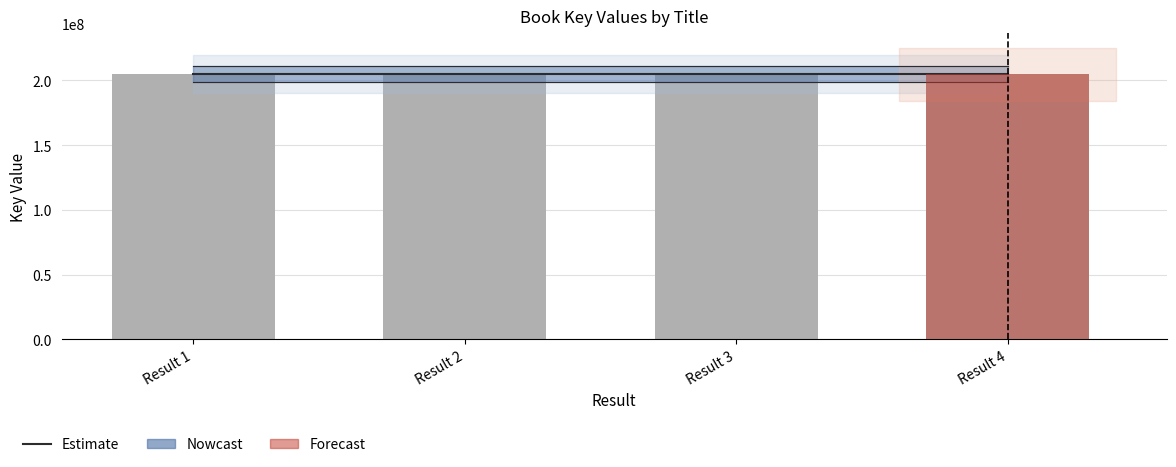

Rank the series at Result 3 from lowest to highest value.

Key, Estimate